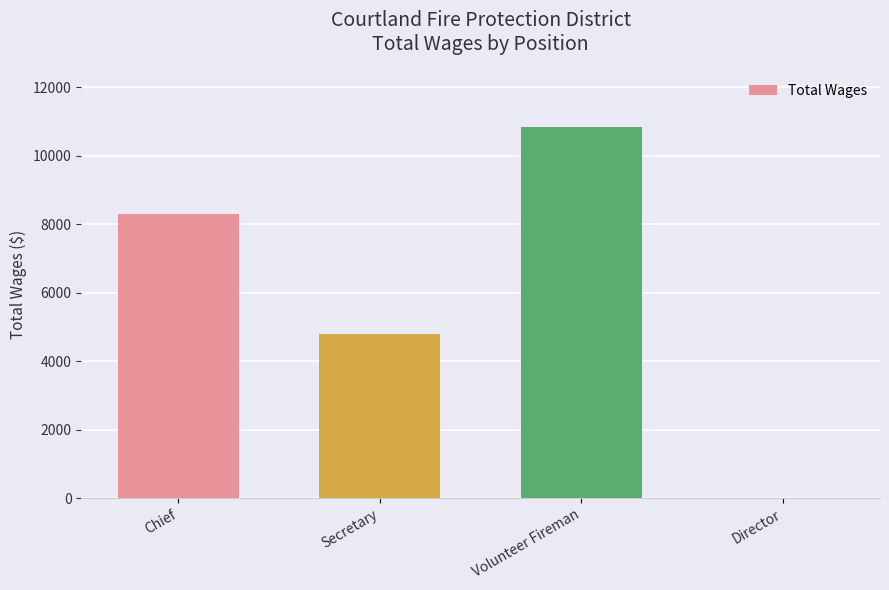

What is the sum of the values at Volunteer Fireman and Director?

10846